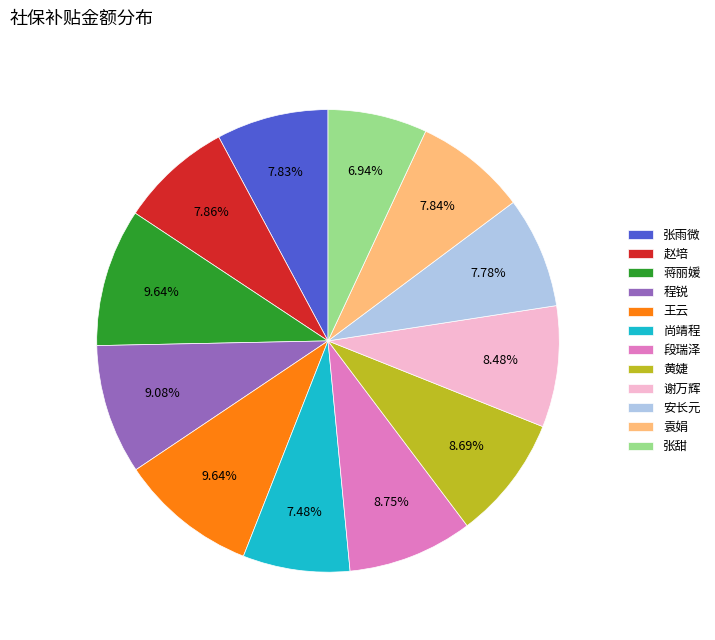

True or false: 段瑞泽 accounts for 9% of the total.

True